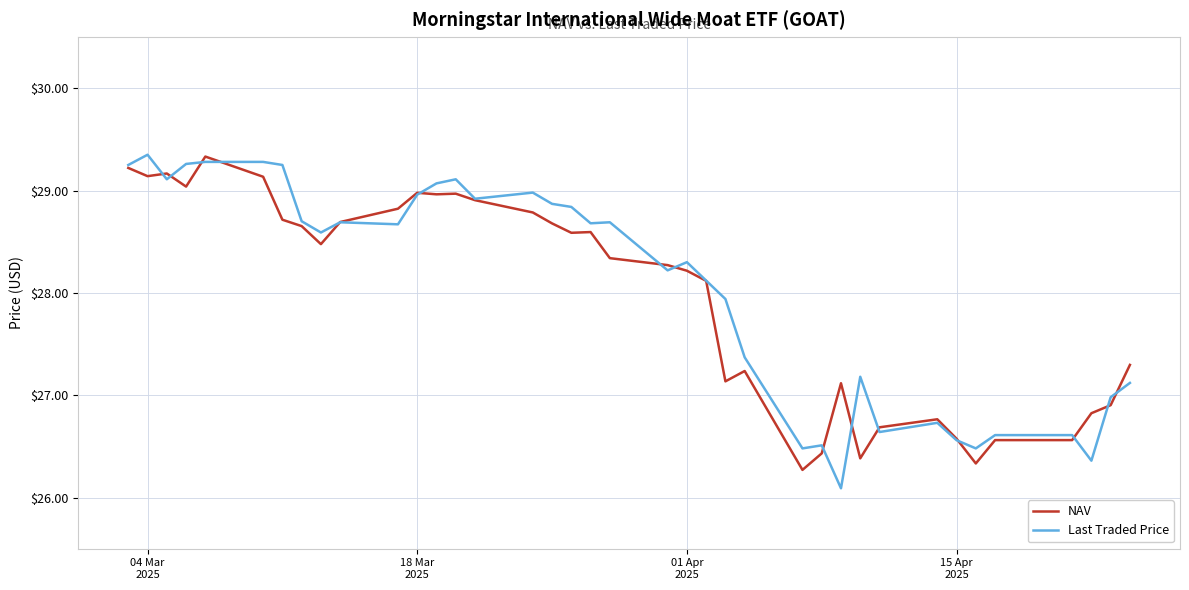

Which series has the widest spread of values?

Last Traded Price